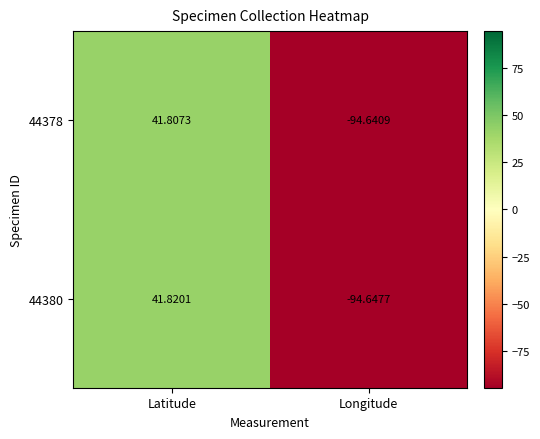

List the labels in order of 44378 value, largest first.

Latitude, Longitude